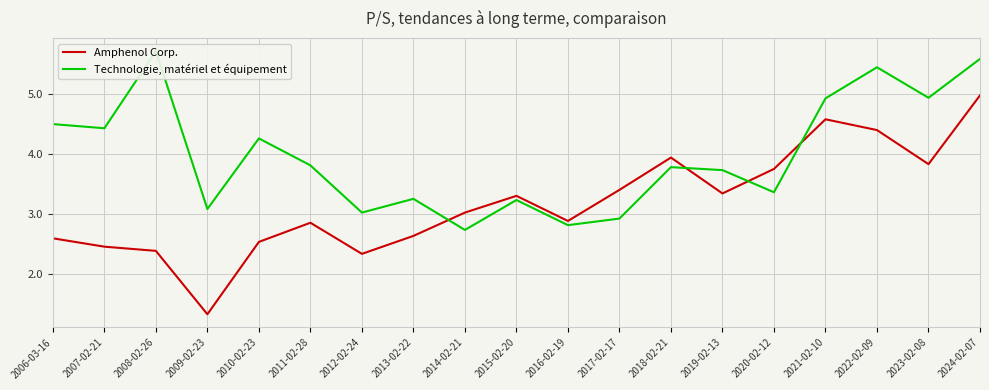

Where do Amphenol Corp. and Technologie, matériel et équipement first cross each other?

2013-02-22 and 2014-02-21